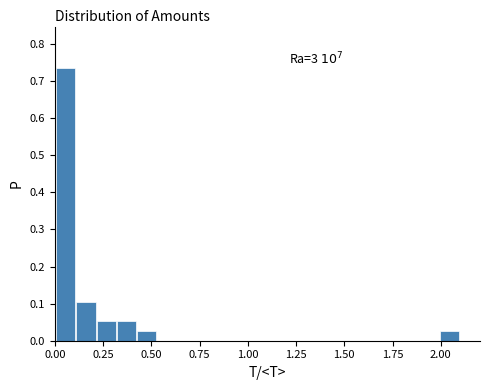

Read against the x-axis, roughly where is the centre of the tallest bar?

0.05